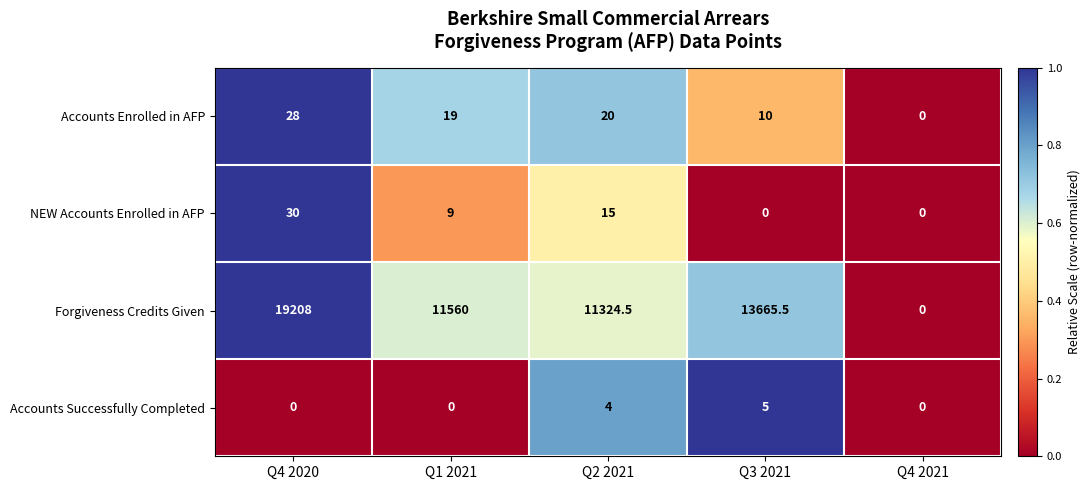

Which series changed the most between Q1 2021 and Q3 2021?

Forgiveness Credits Given